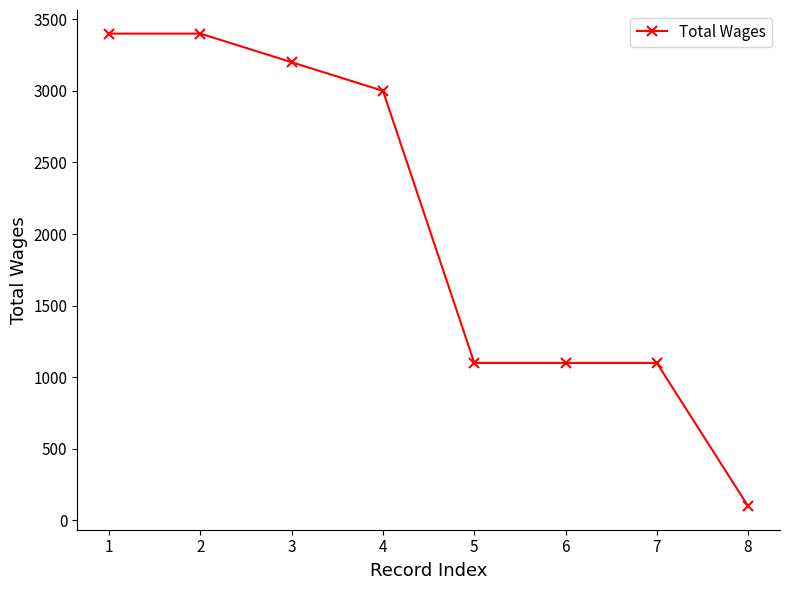

True or false: there are more than 2 points higher than both neighbors.

False